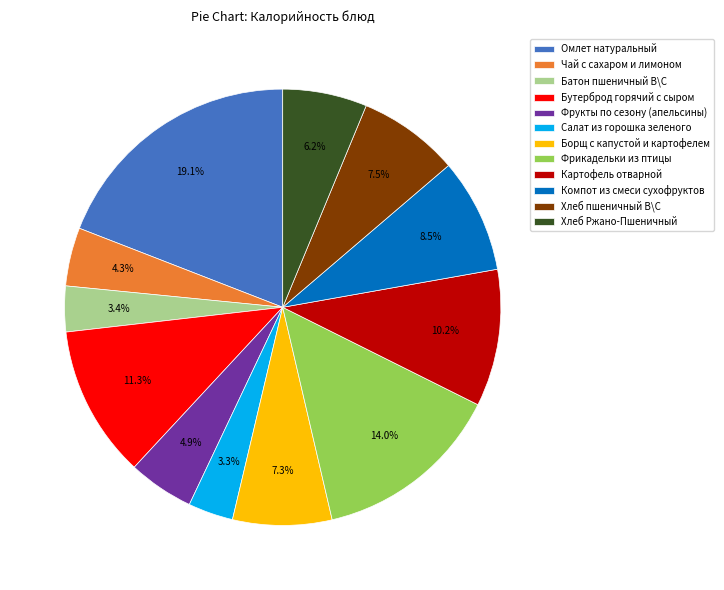

Is there any slice that represents more than half of the pie?

No